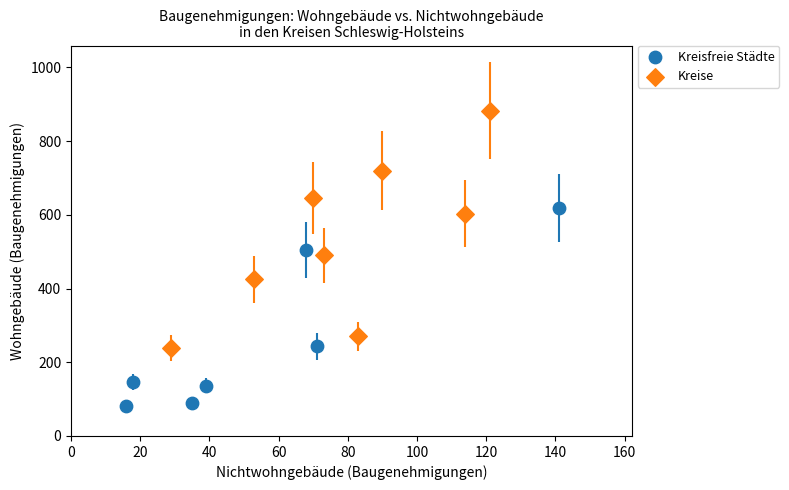

Which series has the widest spread of Y values?

Kreise